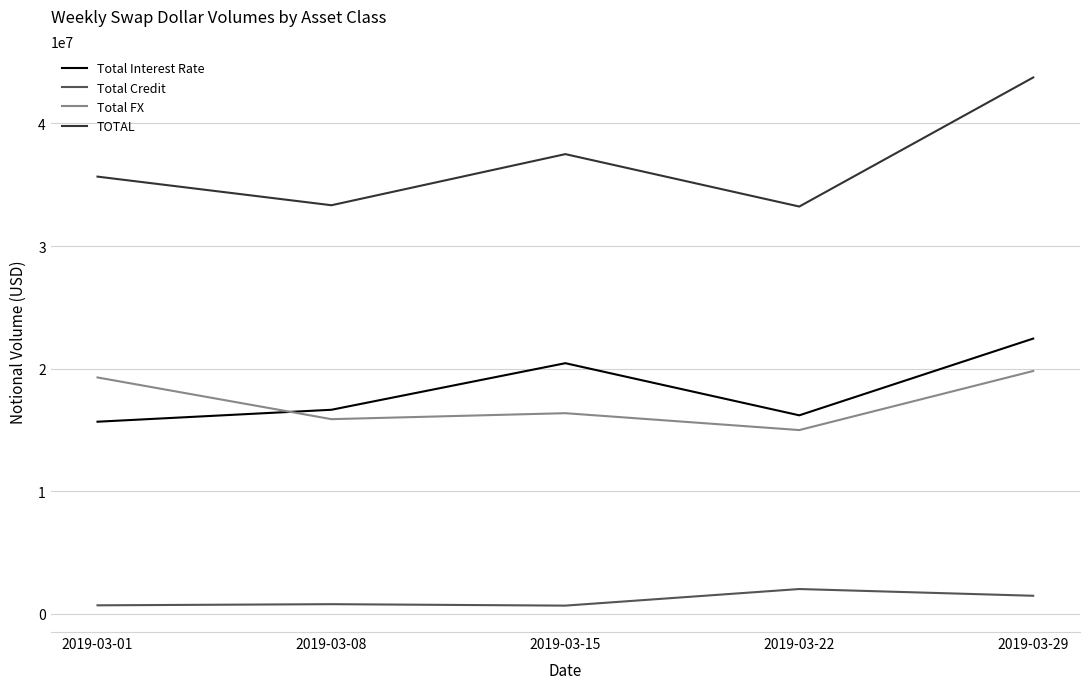

What is the maximum value shown in the chart?

43752417